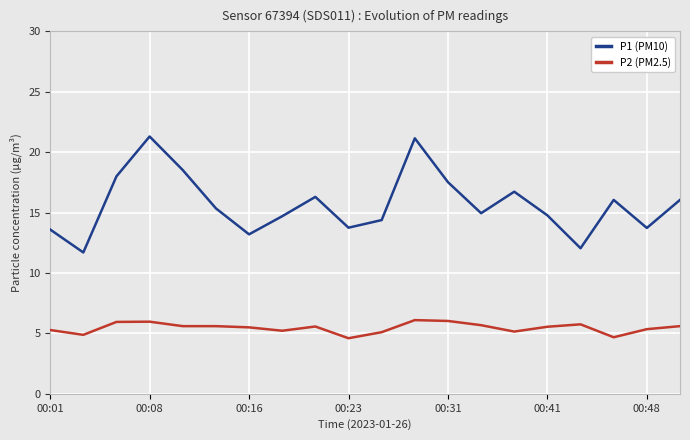

True or false: P1 (PM10) and P2 (PM2.5) intersect in this chart.

False